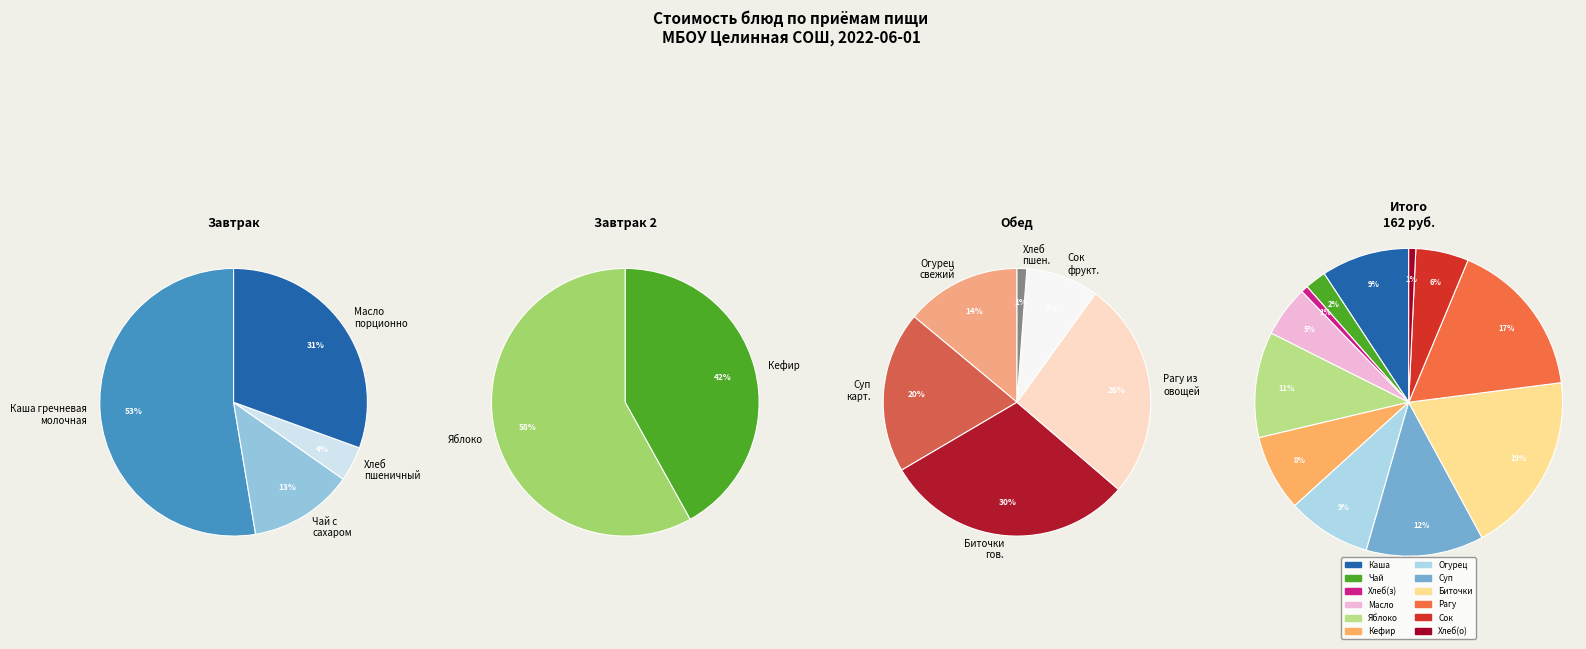

The Суп картофельный с бобовыми slice represents 12% of the pie. True or false?

True